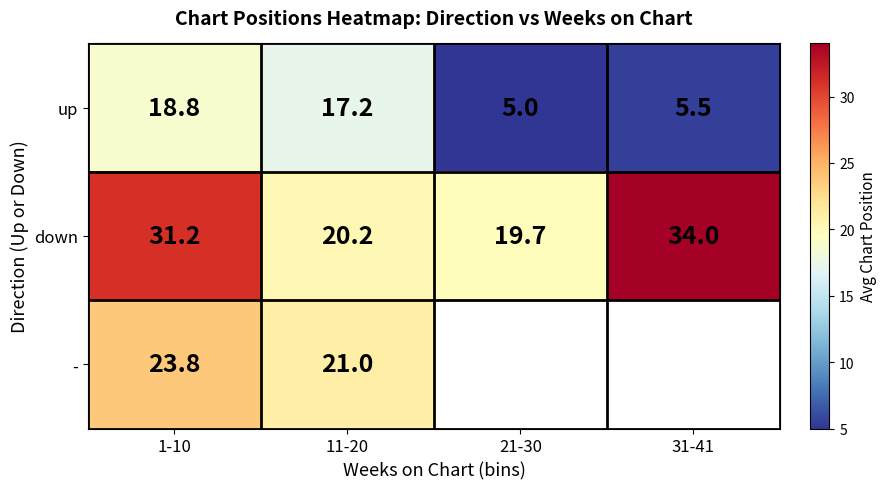

What is the maximum value shown in the chart?

34.0